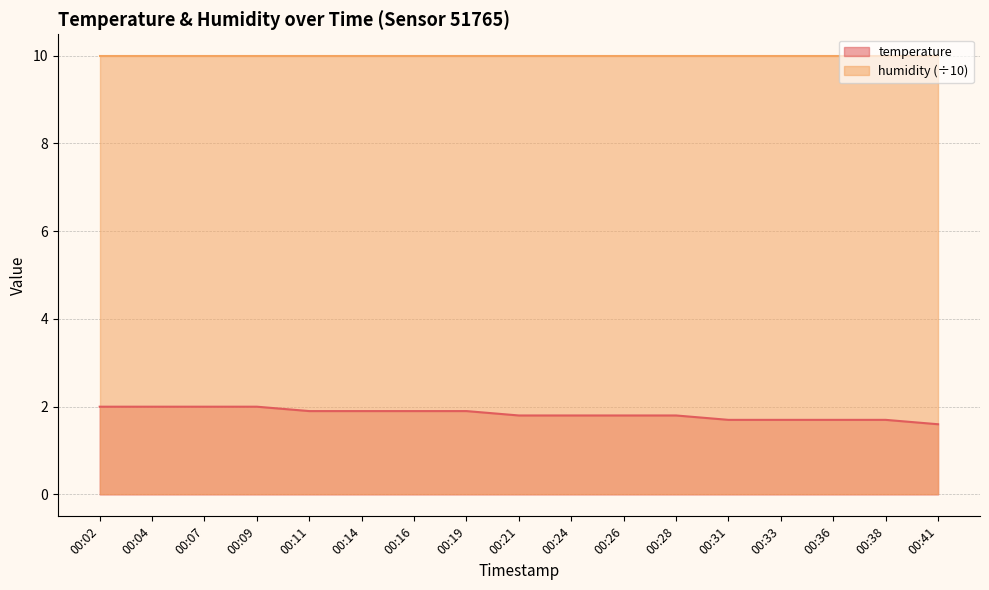

True or false: there are more than 1 points higher than both neighbors.

False